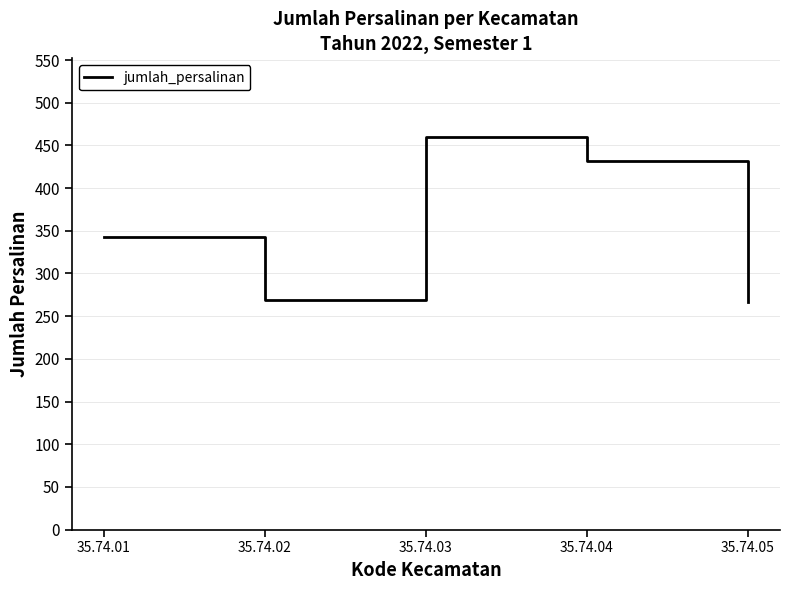

What is the difference between the maximum and minimum values?

193